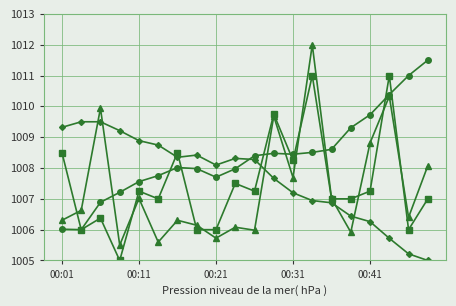

What is the maximum value shown in the chart?

1012.0